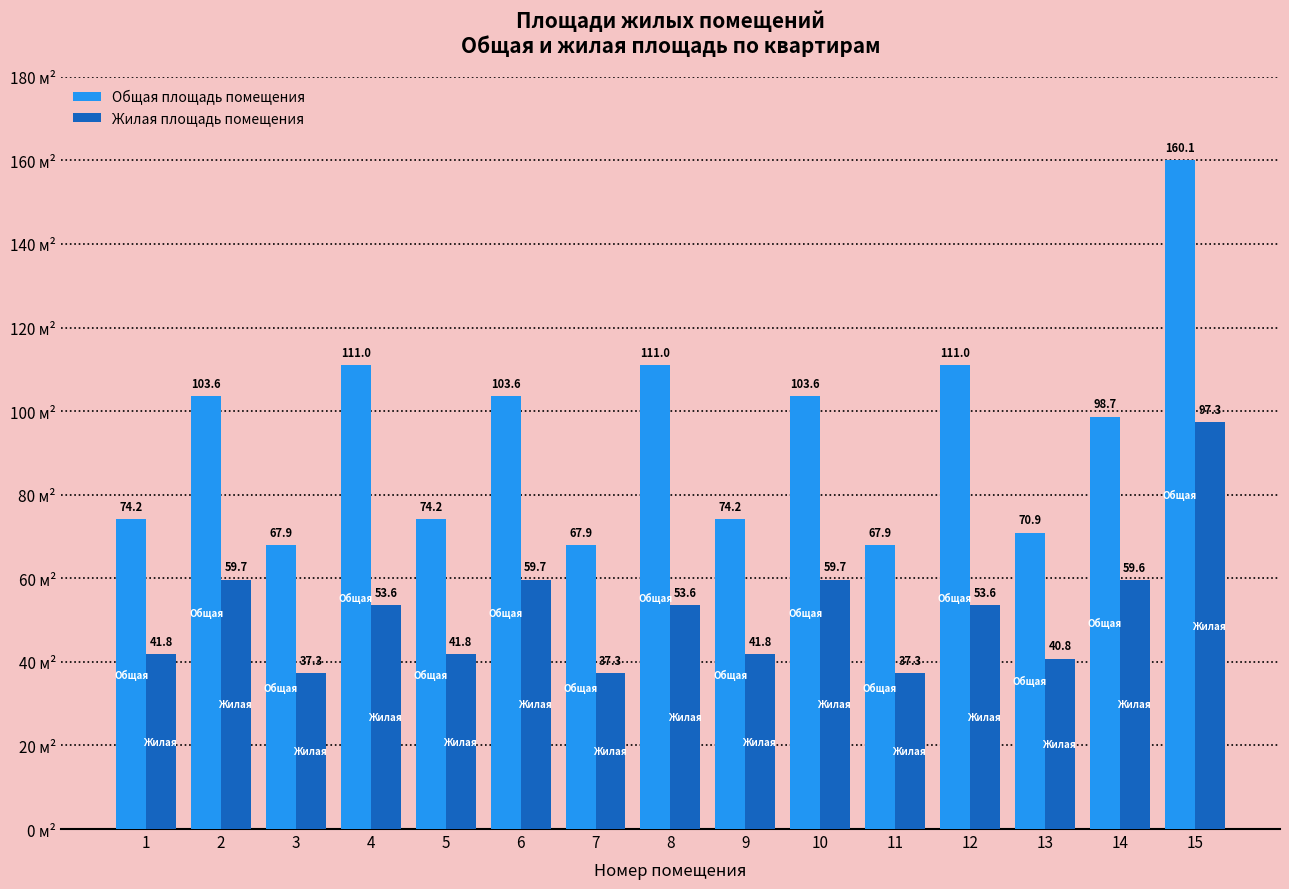

Reading left to right, transcribe all the data shown in this chart.

Общая площадь помещения: 1=74.2	2=103.6	3=67.9	4=111.0	5=74.2	6=103.6	7=67.9	8=111.0	9=74.2	10=103.6	11=67.9	12=111.0	13=70.9	14=98.7	15=160.1
Жилая площадь помещения: 1=41.8	2=59.7	3=37.3	4=53.6	5=41.8	6=59.7	7=37.3	8=53.6	9=41.8	10=59.7	11=37.3	12=53.6	13=40.8	14=59.6	15=97.3